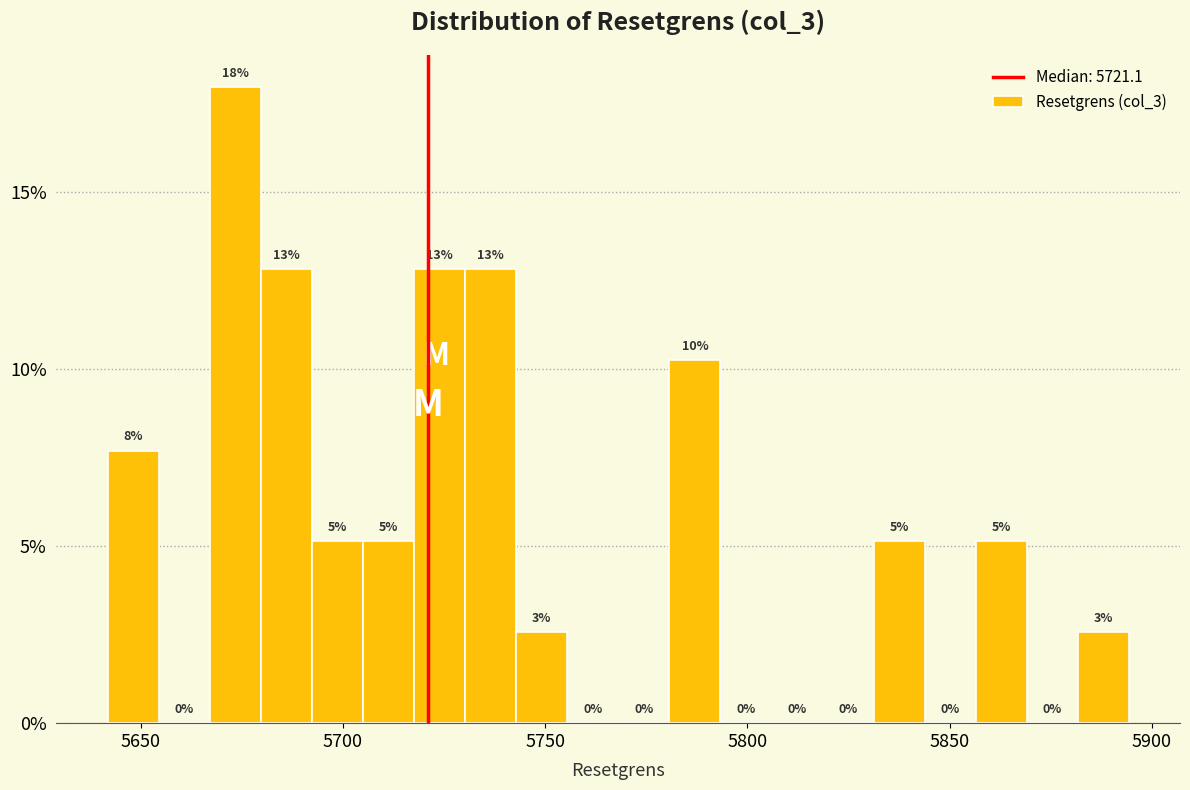

Around what value on the x-axis is the tallest bar? Give the approximate position of its centre, as read against the axis.

5675